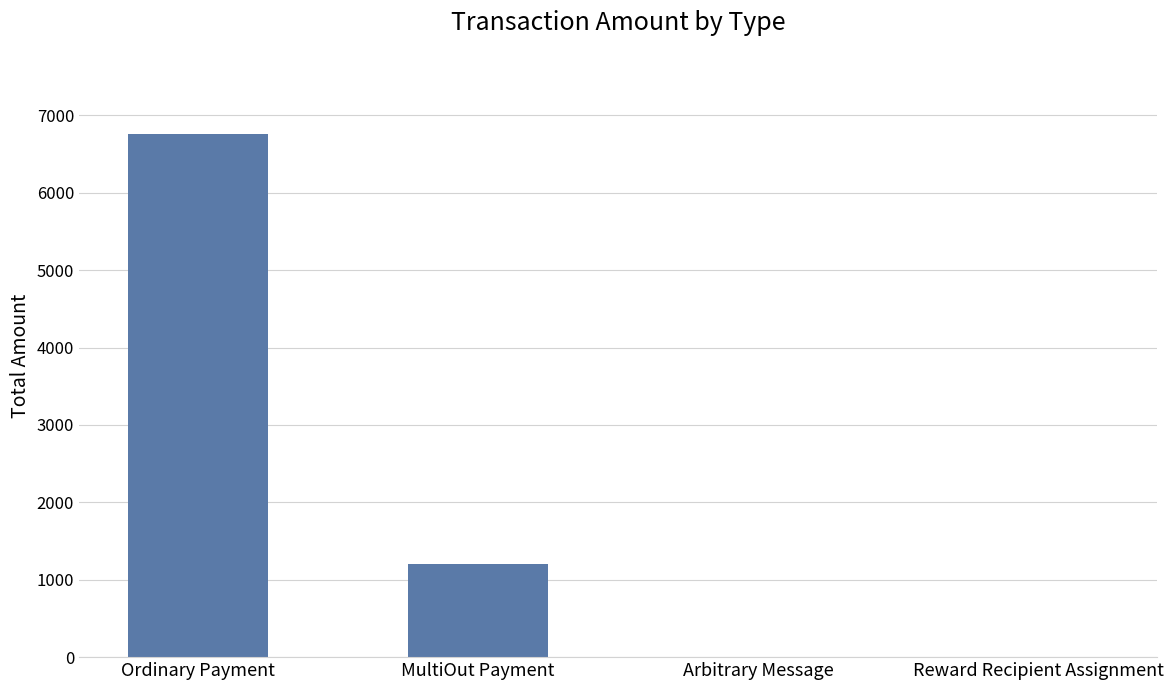

Between Arbitrary Message and MultiOut Payment, which is larger?

MultiOut Payment